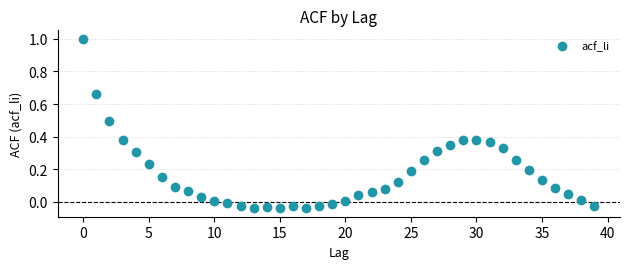

What is the range of Y values (max minus min)?

1.0